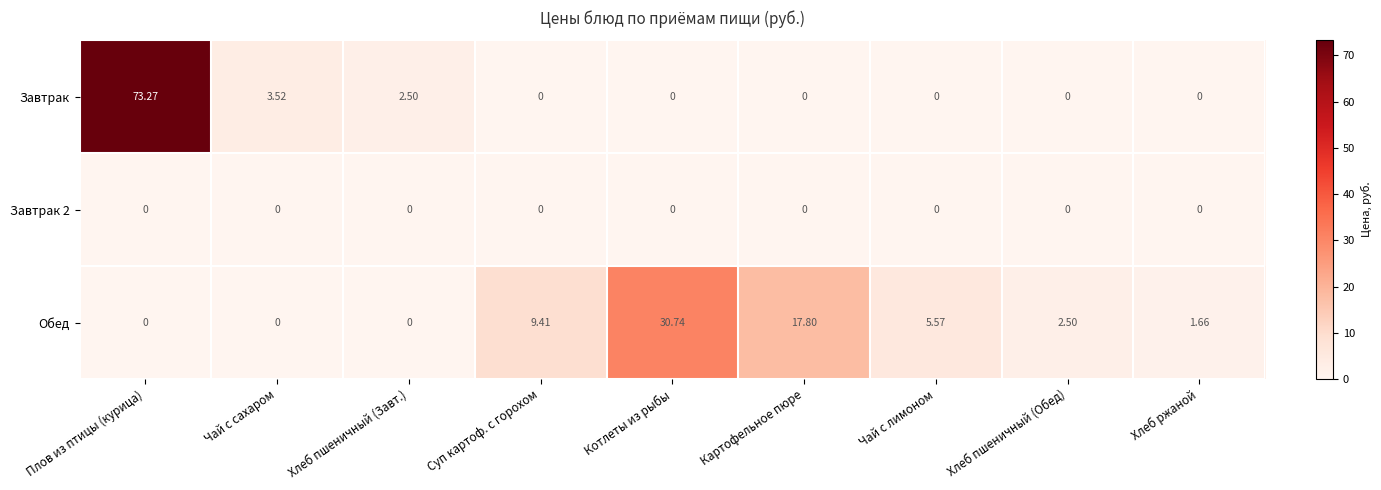

How many series are shown in this chart?

3